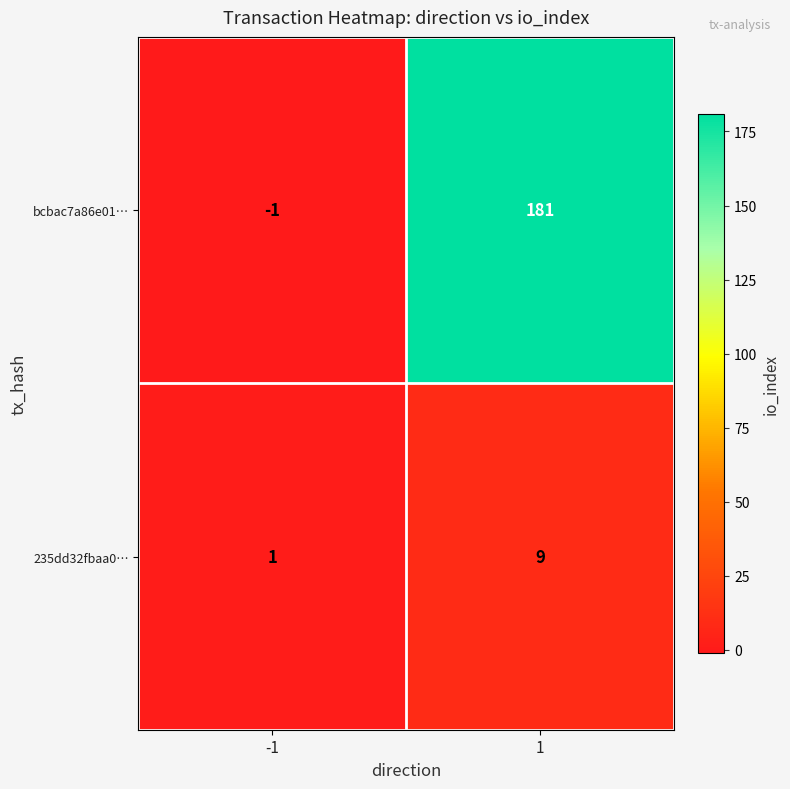

True or false: 235dd32fbaa0… has a value of 4 at 1.

False